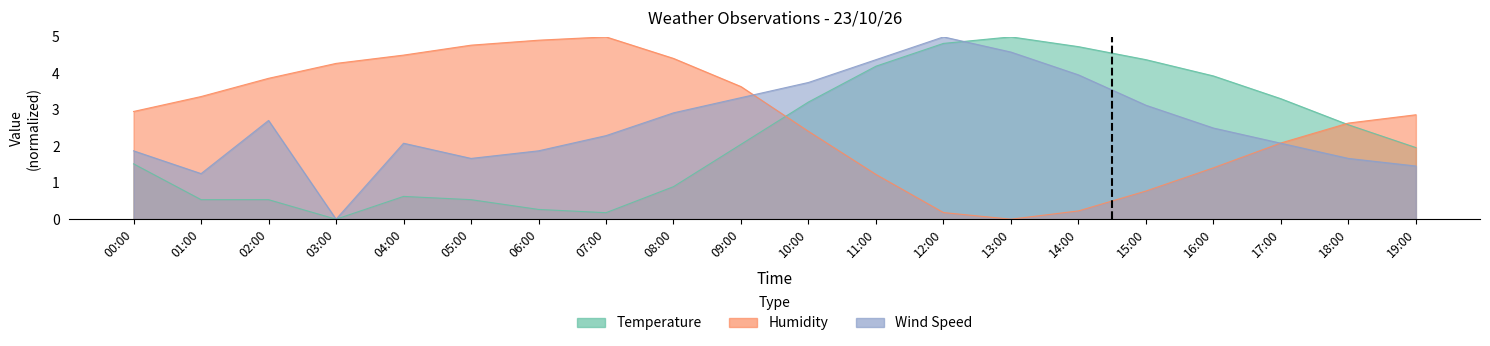

True or false: Humidity and Wind Speed cross at least once.

True